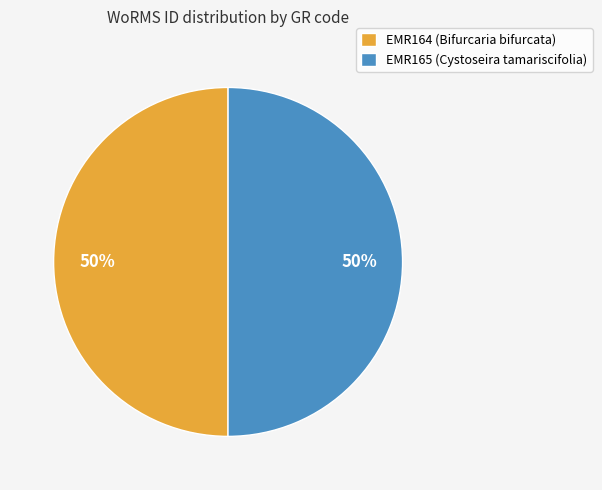

How many slices are in this pie chart?

2